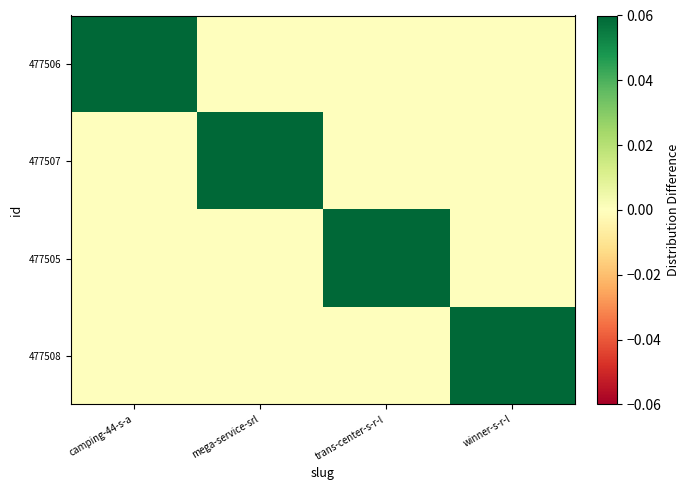

How many distinct data groups are displayed?

4